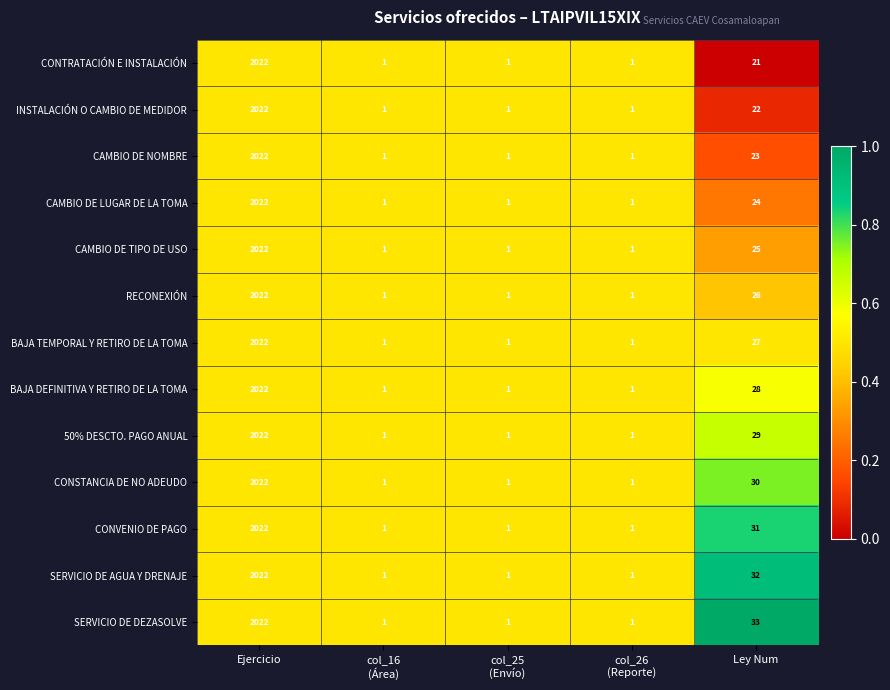

The RECONEXIÓN series shows 2022 at Ejercicio. True or false?

True